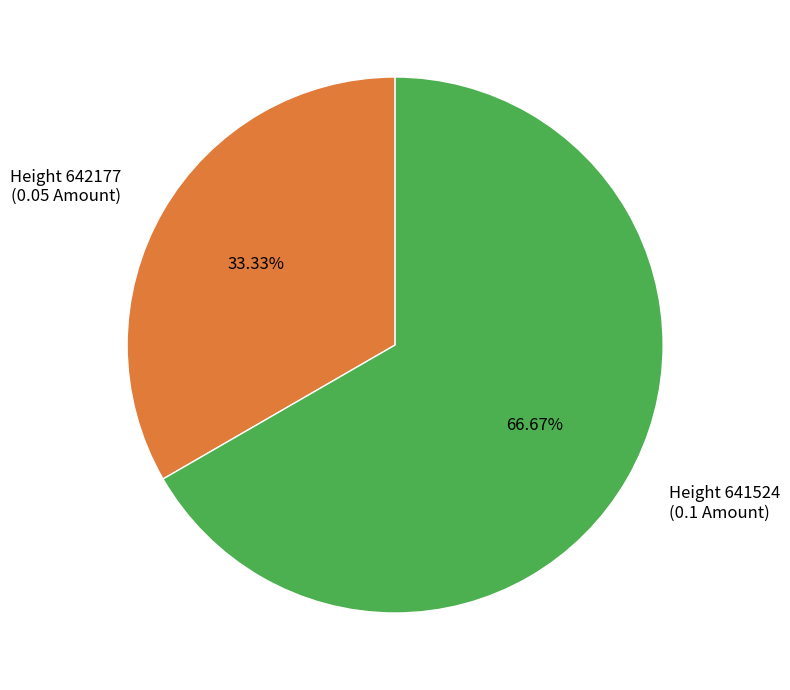

Which has a higher value, Height 642177 (0.05 Amount) or Height 641524 (0.1 Amount)?

Height 641524 (0.1 Amount)